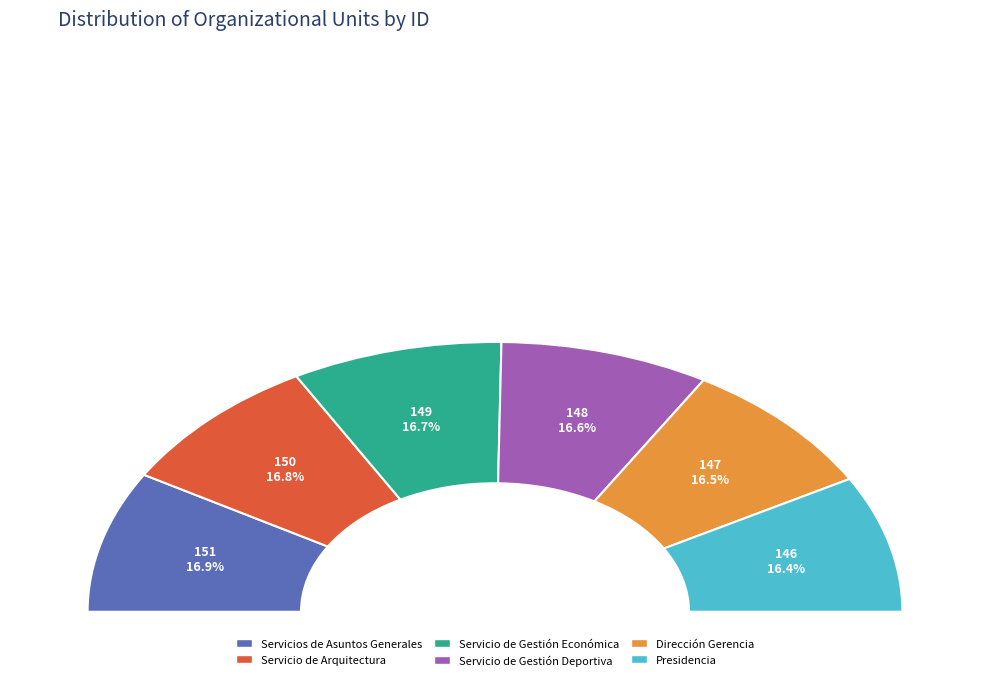

What portion of the pie excludes Servicios de Asuntos Generales?

83.1%